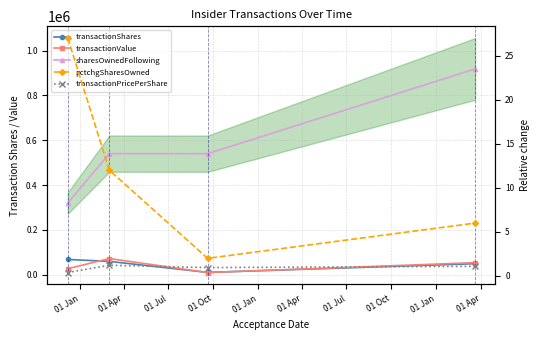

Which series has the widest spread of values?

sharesOwnedFollowing